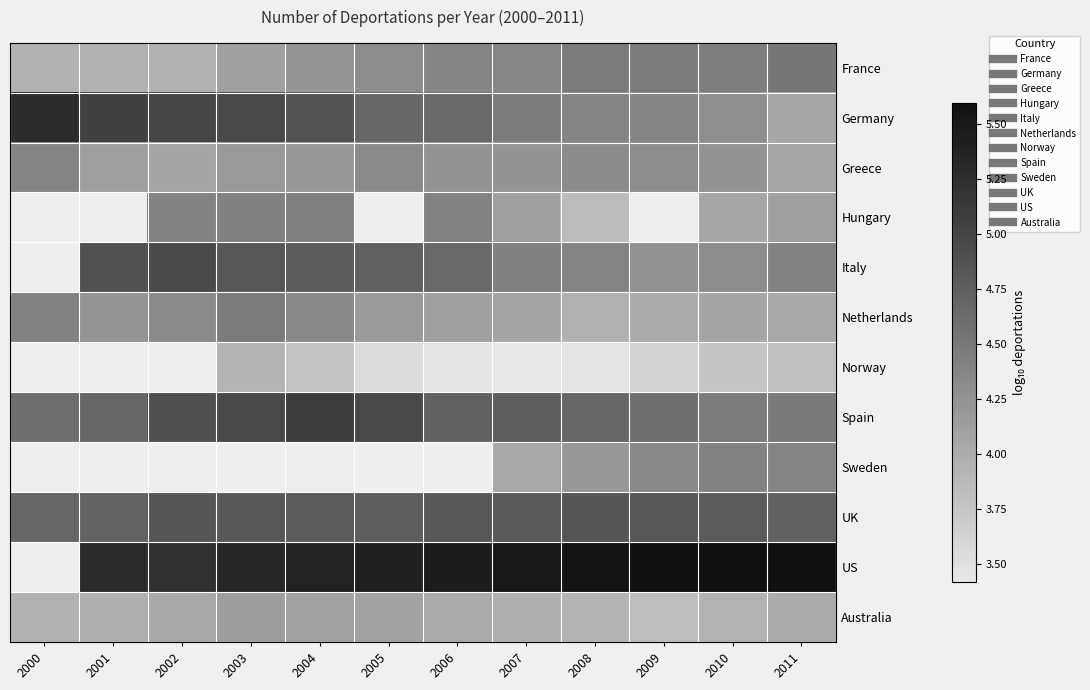

At 2009, list the series in order from smallest to largest.

Norway, Australia, Netherlands, Greece, Hungary, Italy, Sweden, Germany, France, Spain, UK, US